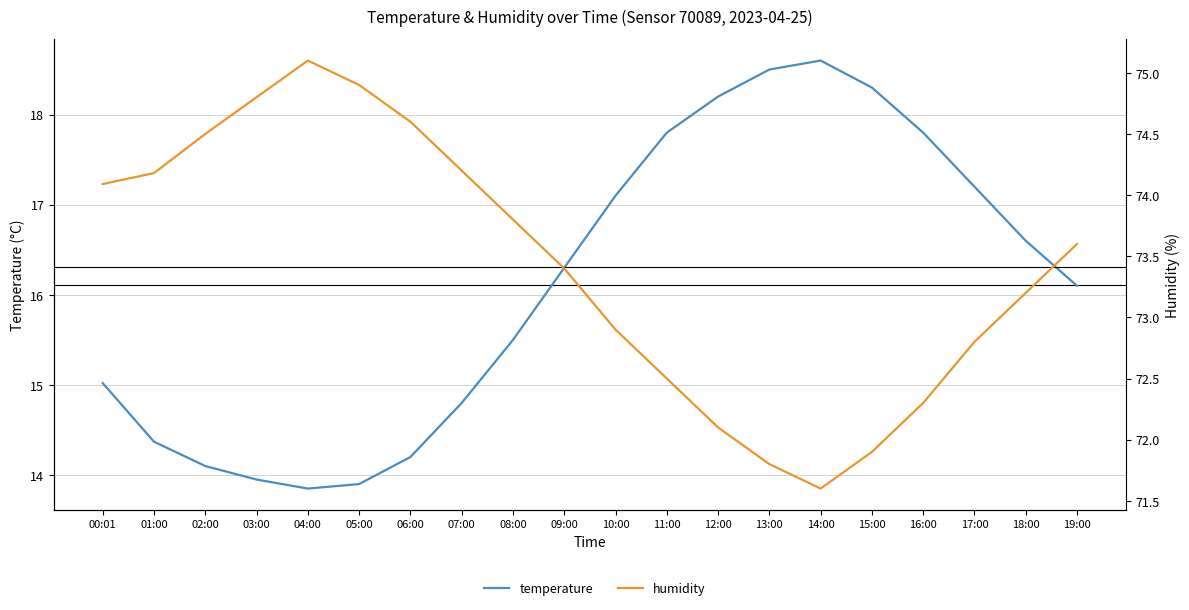

True or false: temperature and humidity intersect in this chart.

False